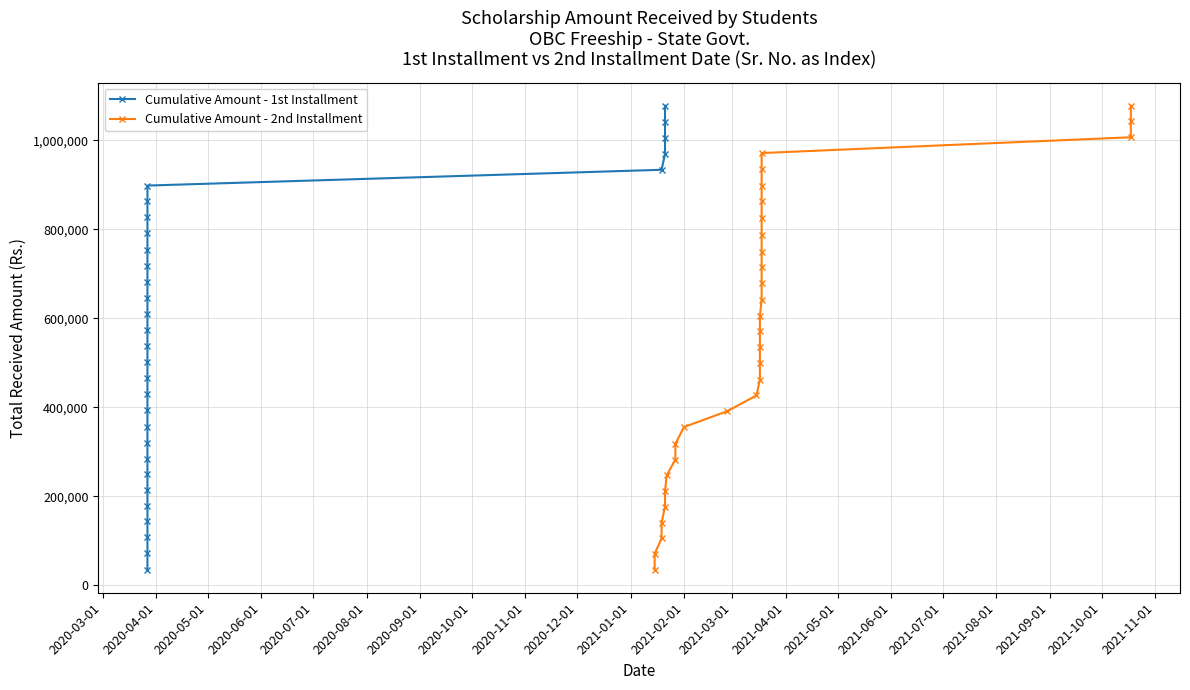

What is the average value of the Cumulative Amount - 1st Installment series?

555825.7